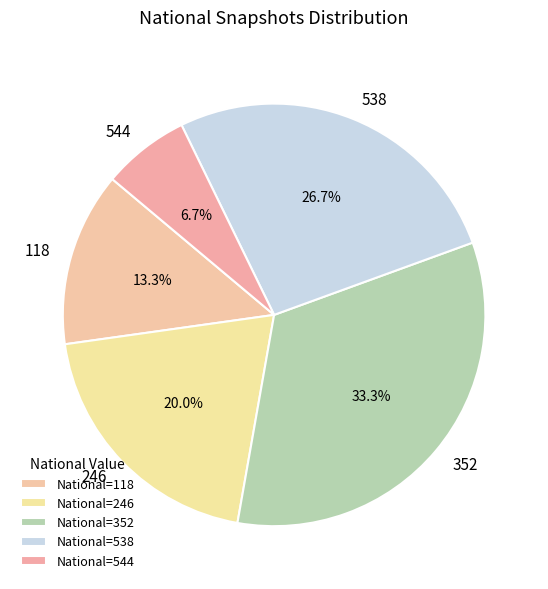

Combined, do 352 and 538 account for over 50%?

Yes